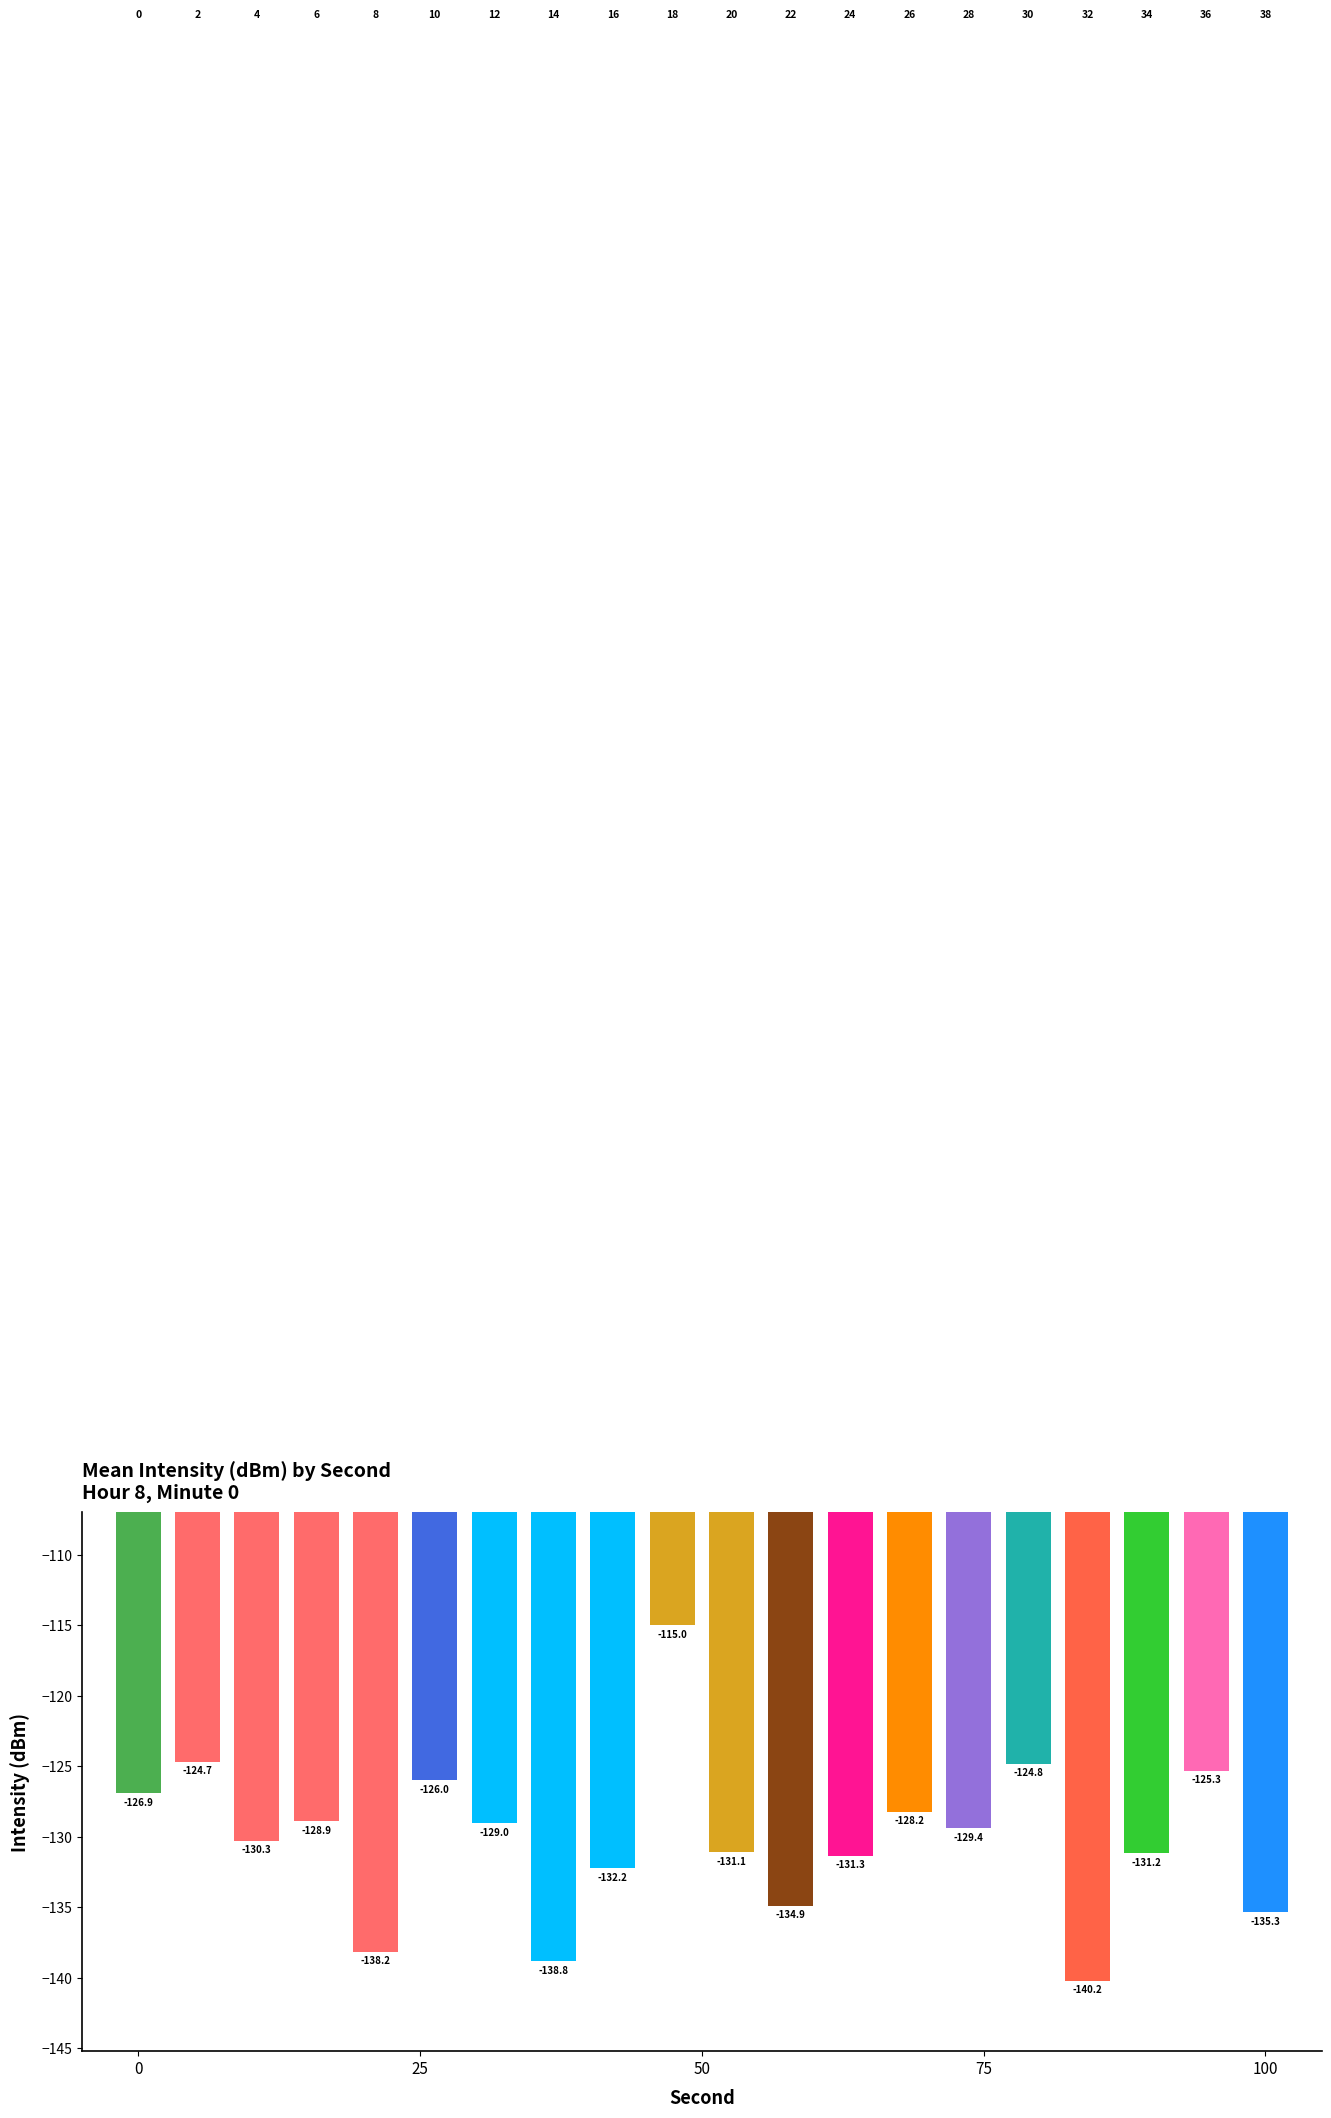

What is the maximum value shown in the chart?

-115.0